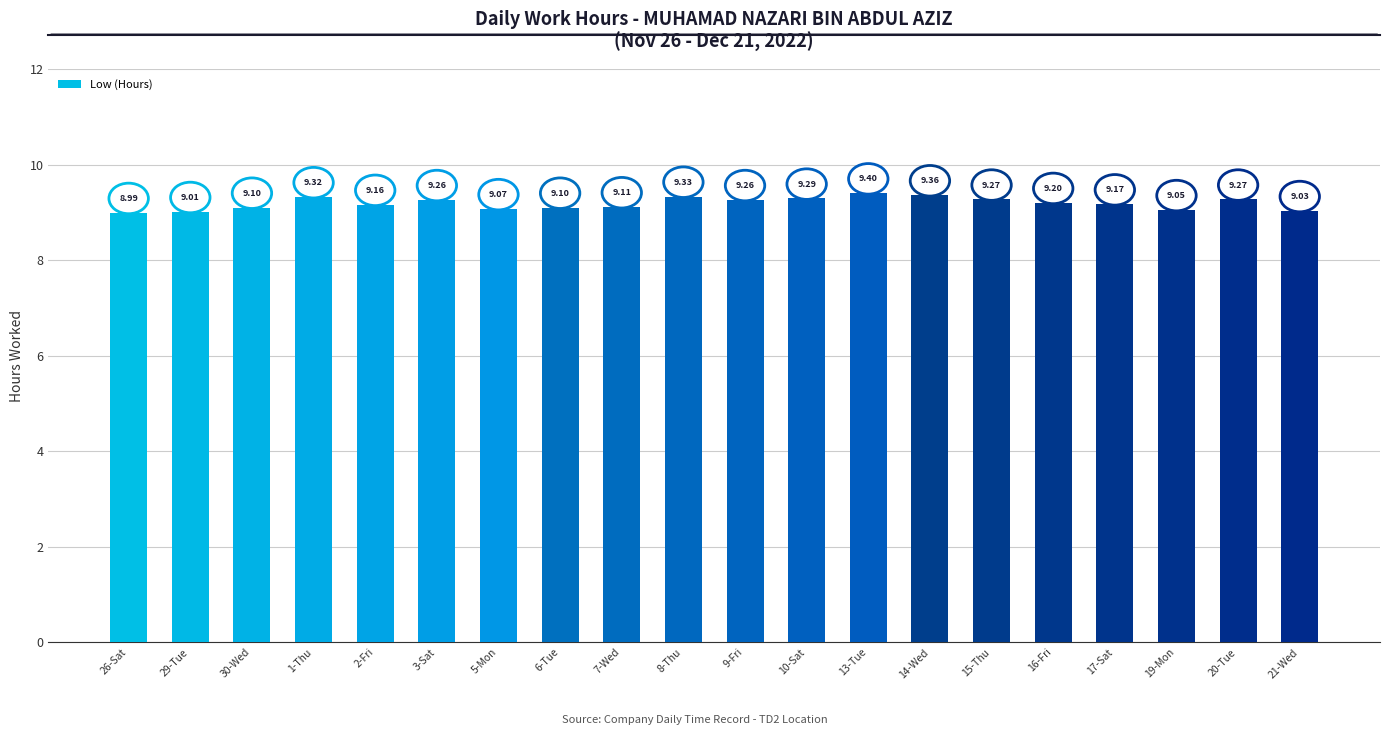

Approximately how many times larger is the value at 3-Sat compared to 13-Tue?

1.0